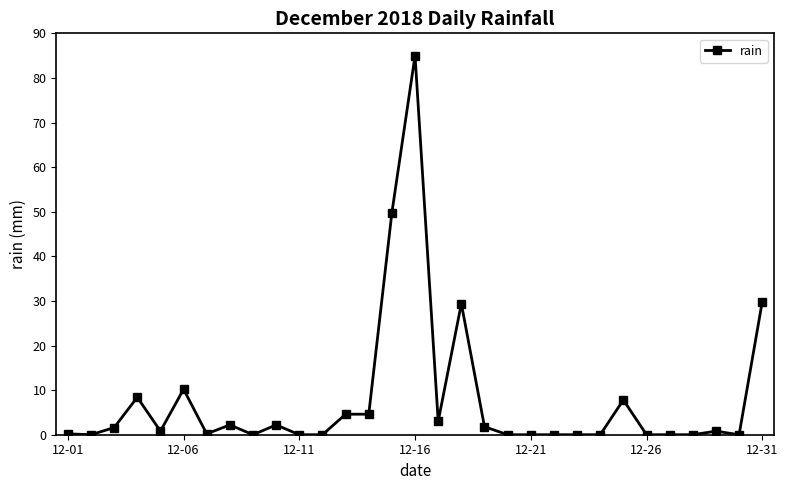

What is the greatest value displayed?

85.0